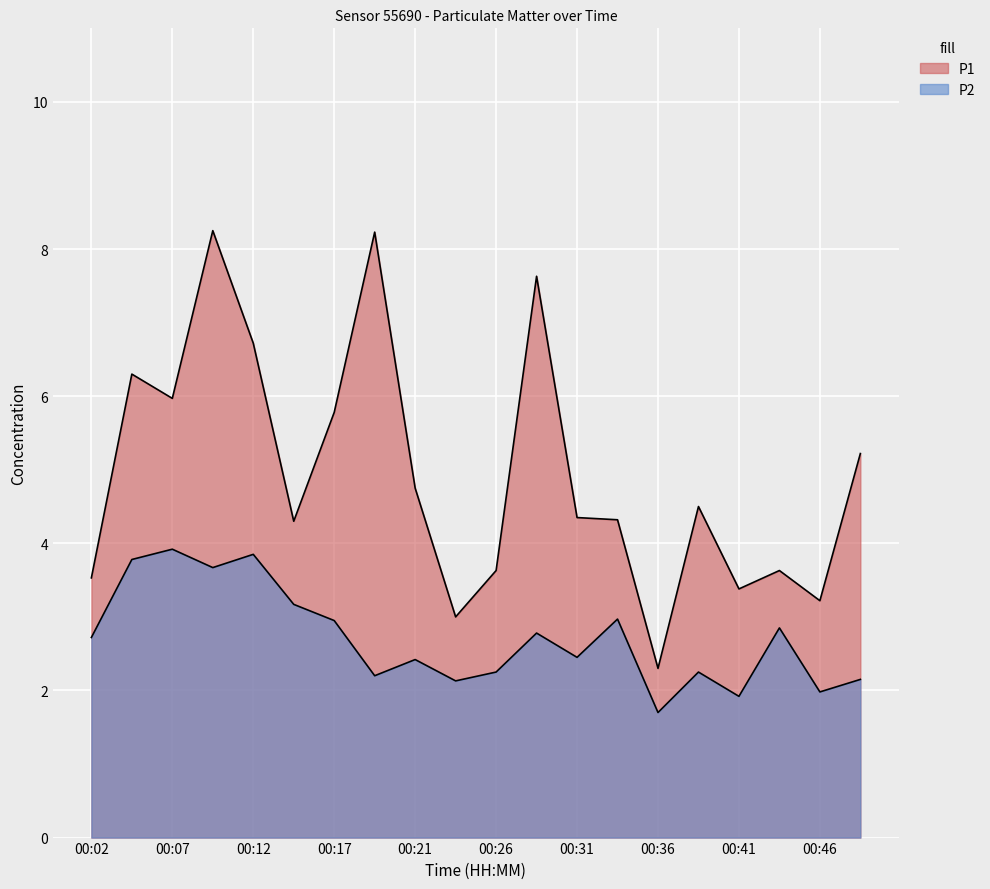

What is the sum of all P1 values?

99.0